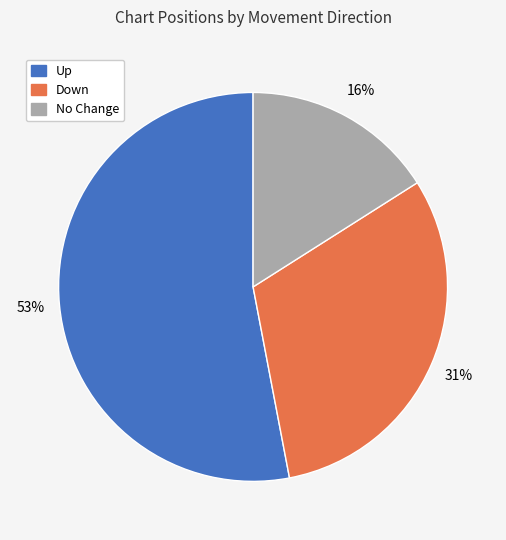

Is there a majority slice in this chart?

Yes